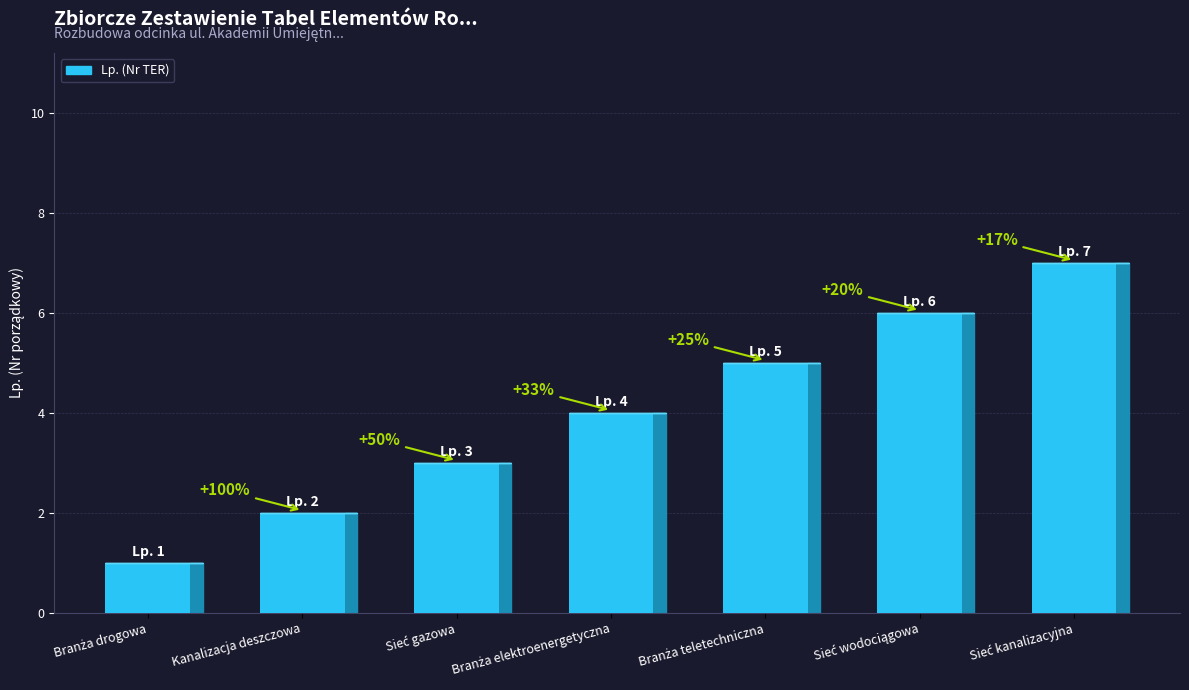

Reading left to right, list all the values displayed in this chart.

1	2	3	4	5	6	7